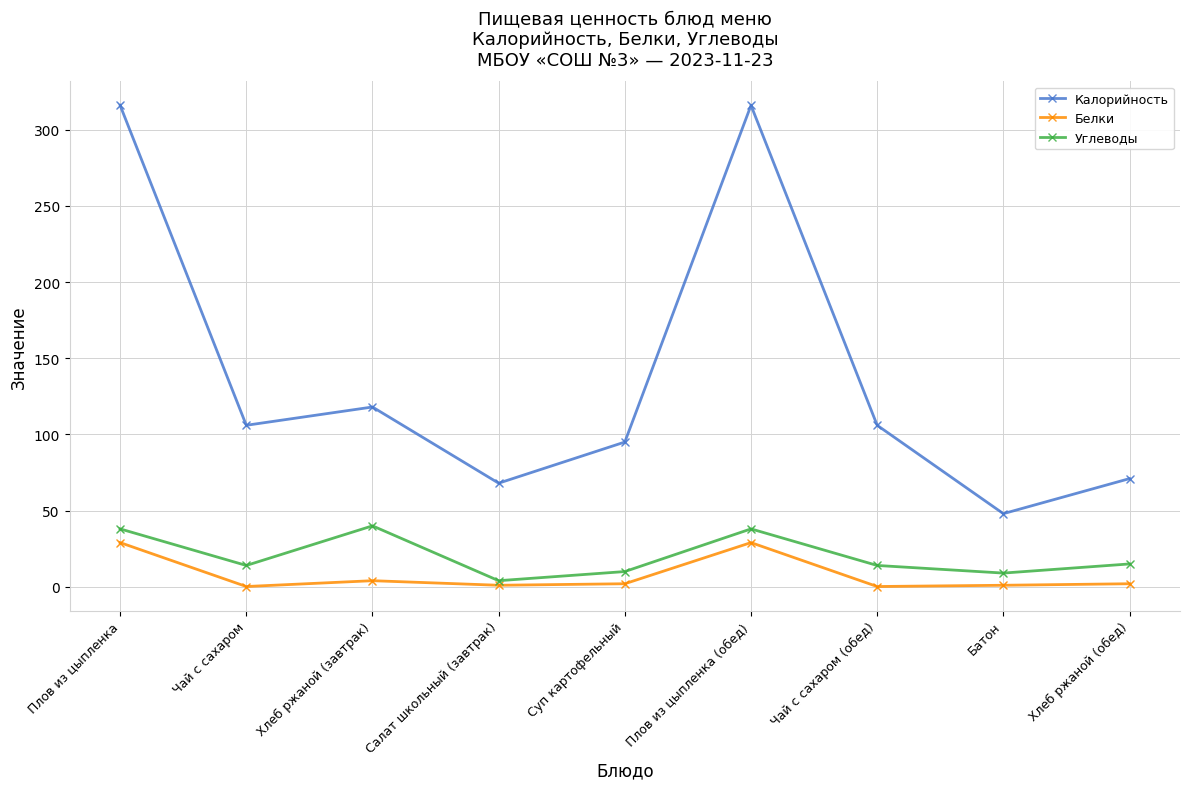

At which category does Калорийность reach its first local peak?

Хлеб ржаной (завтрак)